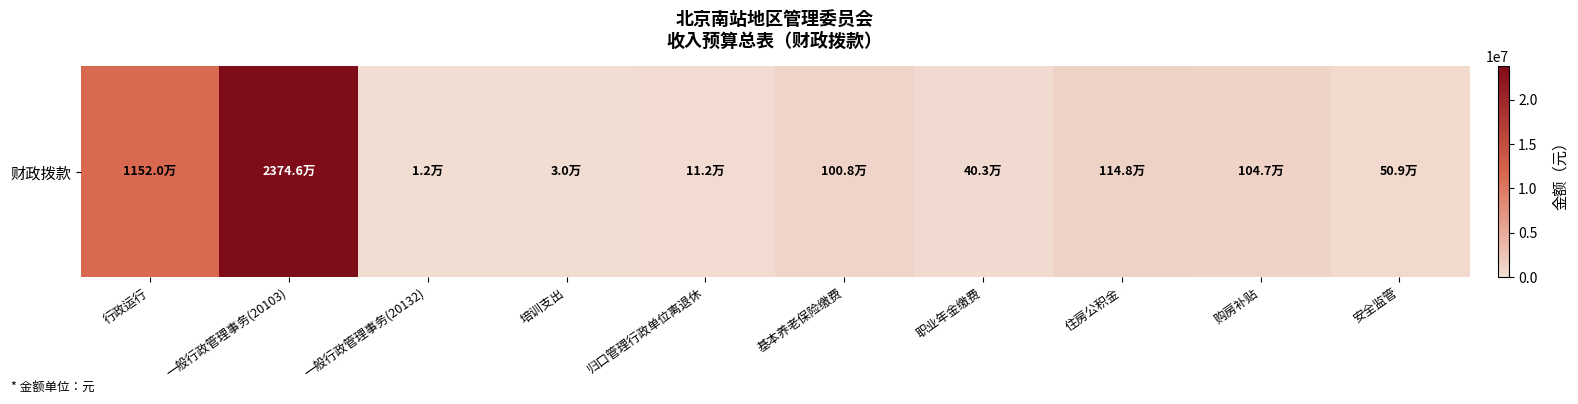

Where is the data nearest to the value 11879162?

行政运行